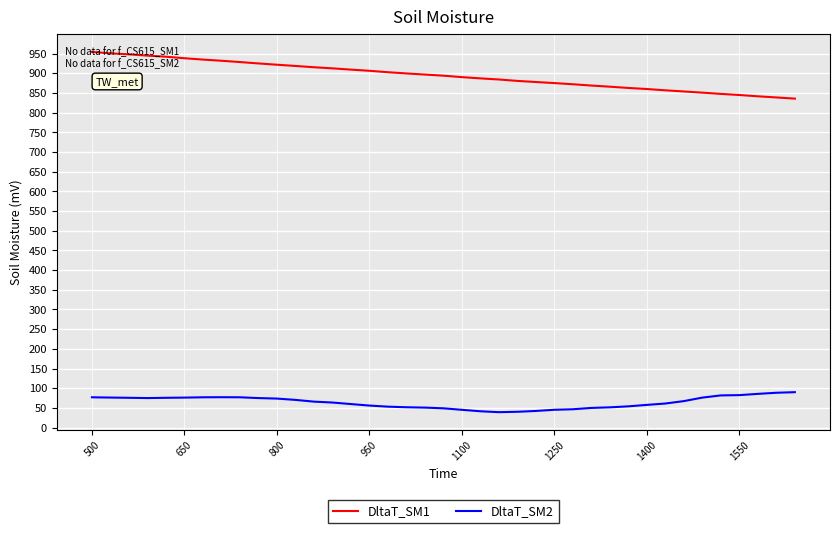

Which series has the largest range (max minus min)?

DltaT_SM1